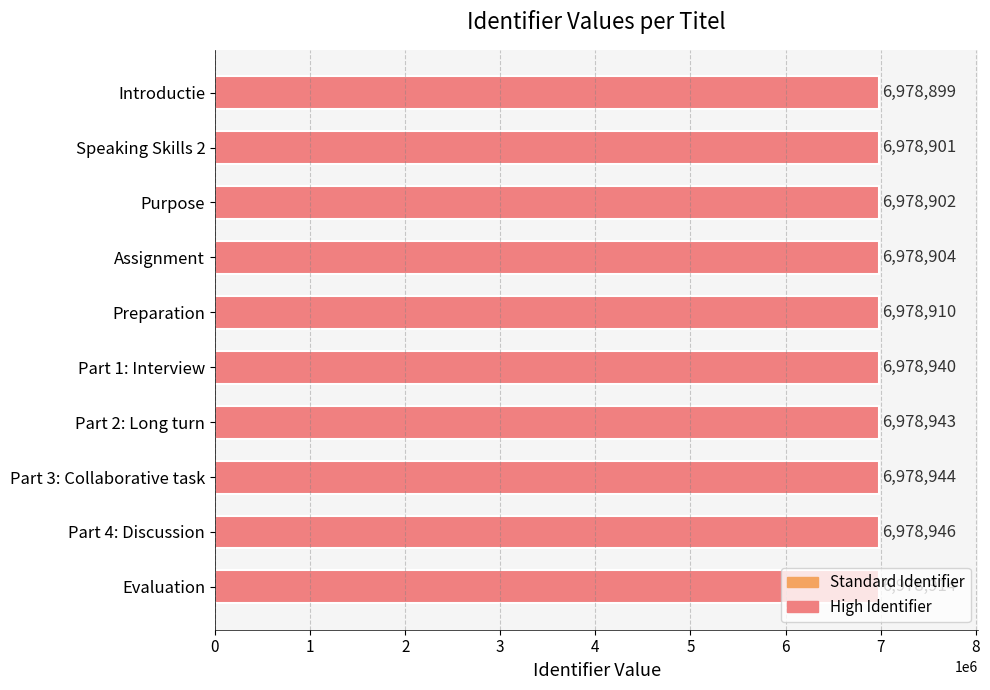

List the labels in order of value, smallest first.

Introductie, Speaking Skills 2, Purpose, Assignment, Preparation, Evaluation, Part 1: Interview, Part 2: Long turn, Part 3: Collaborative task, Part 4: Discussion